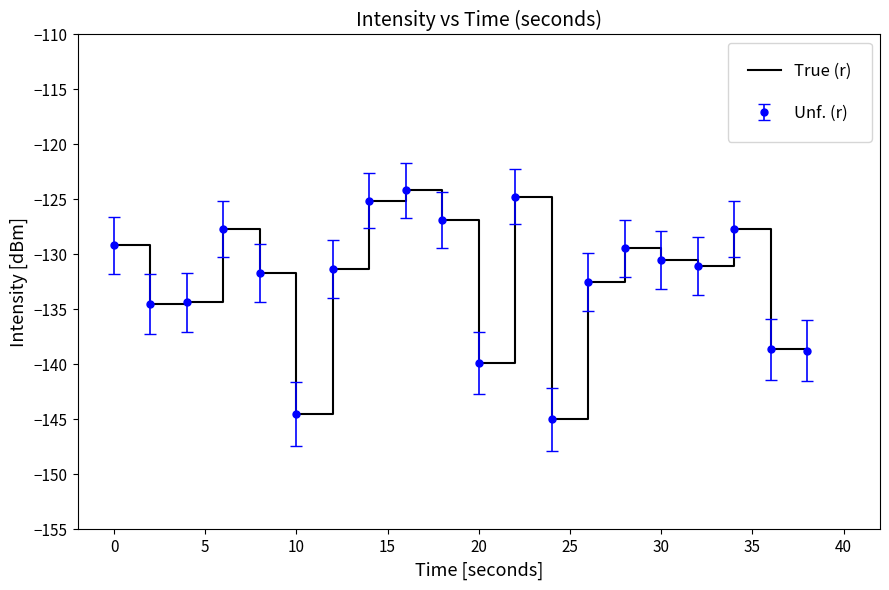

How many categories are shown in the chart?

20